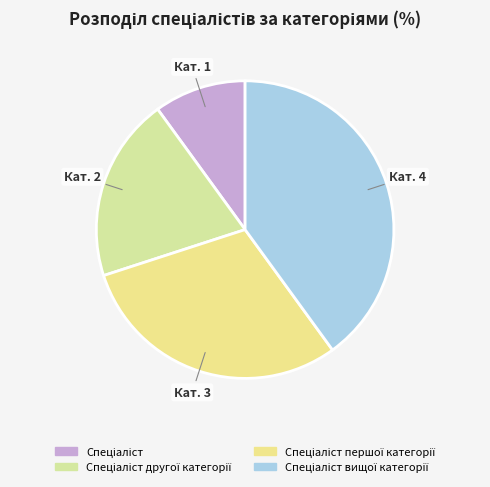

Rank the categories by value from lowest to highest.

Спеціаліст, Спеціаліст другої категорії, Спеціаліст першої категорії, Спеціаліст вищої категорії